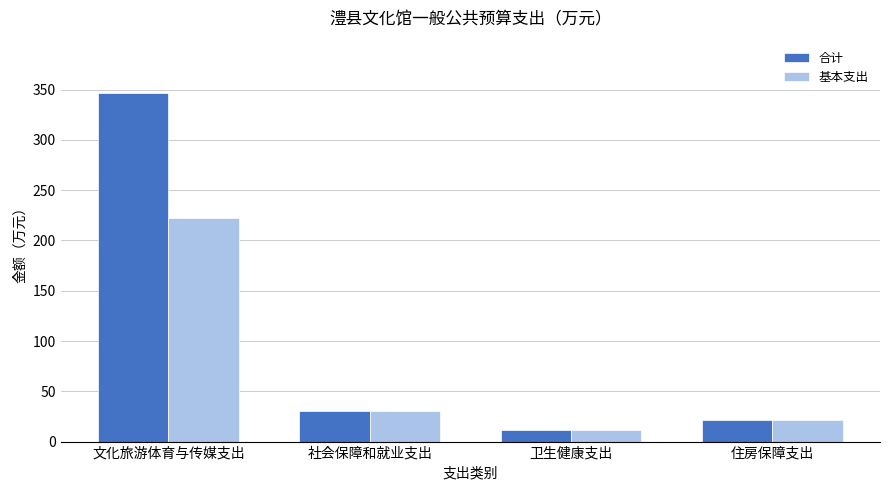

Rank the series by their average value, from highest to lowest.

合计, 基本支出